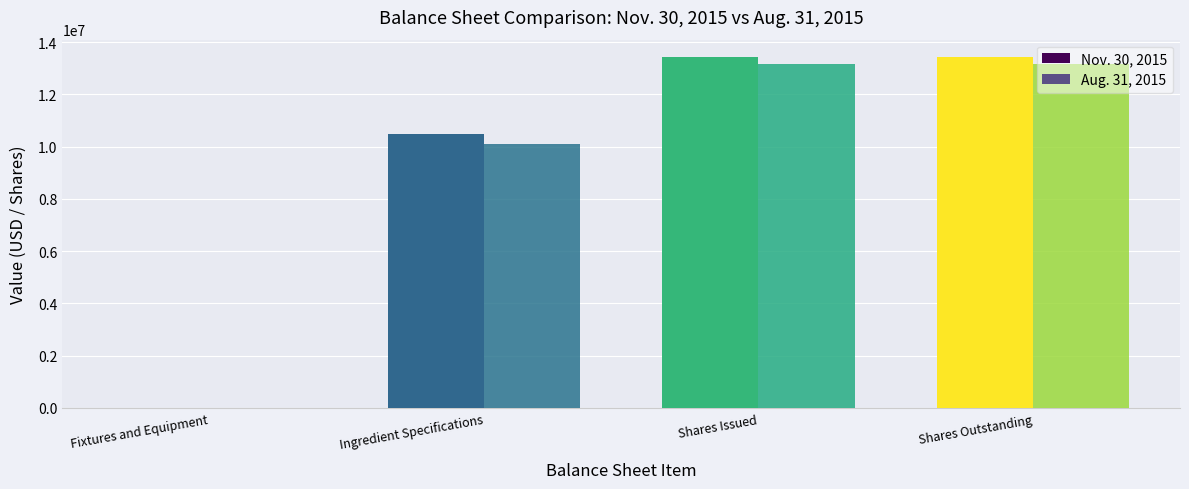

How many data points does each series have?

4